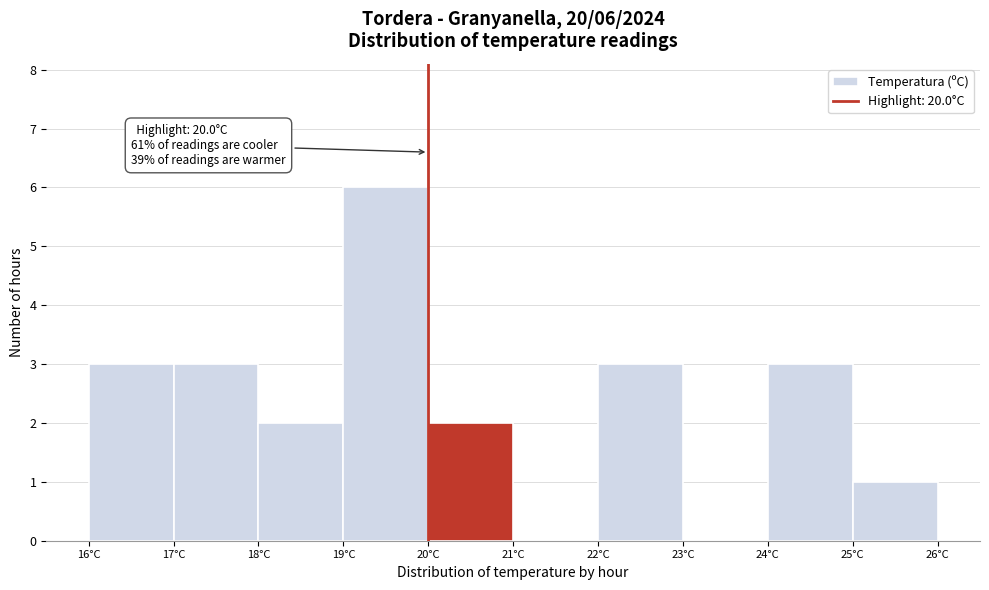

Which range on the x-axis has the tallest bar?

19 to 20